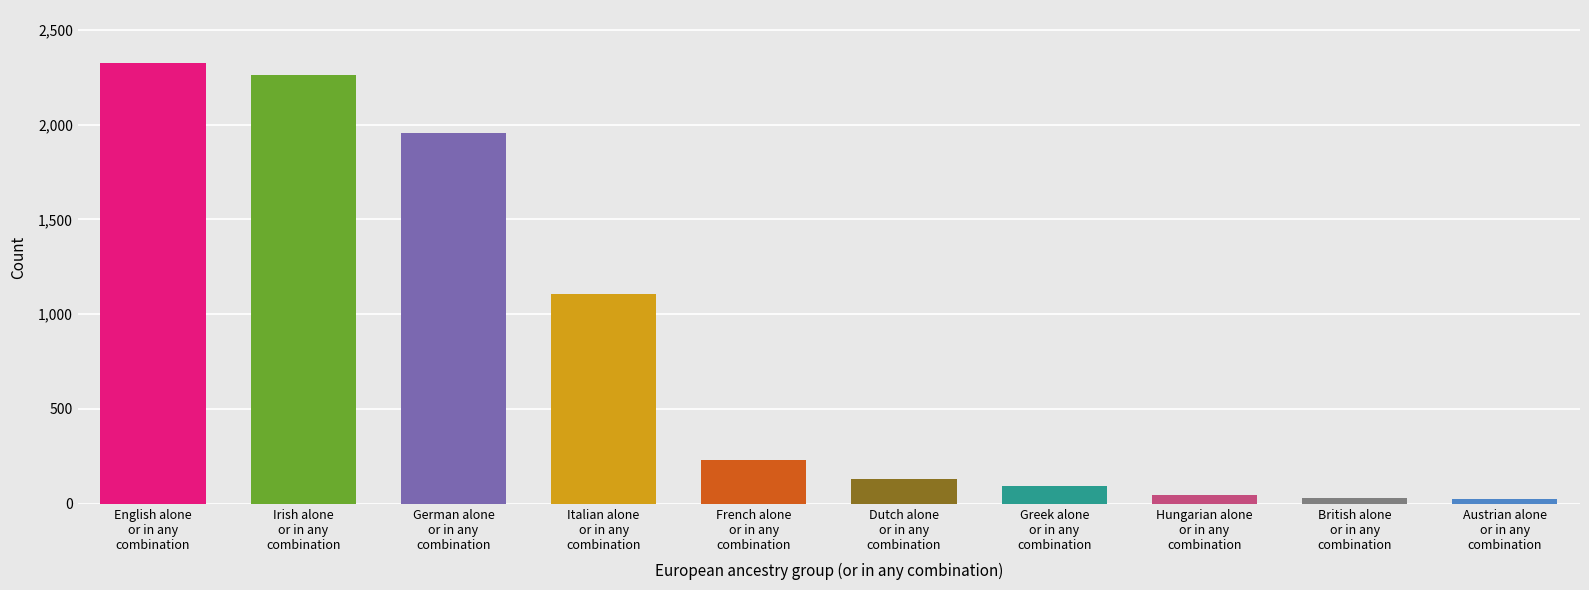

What is the average value?

820